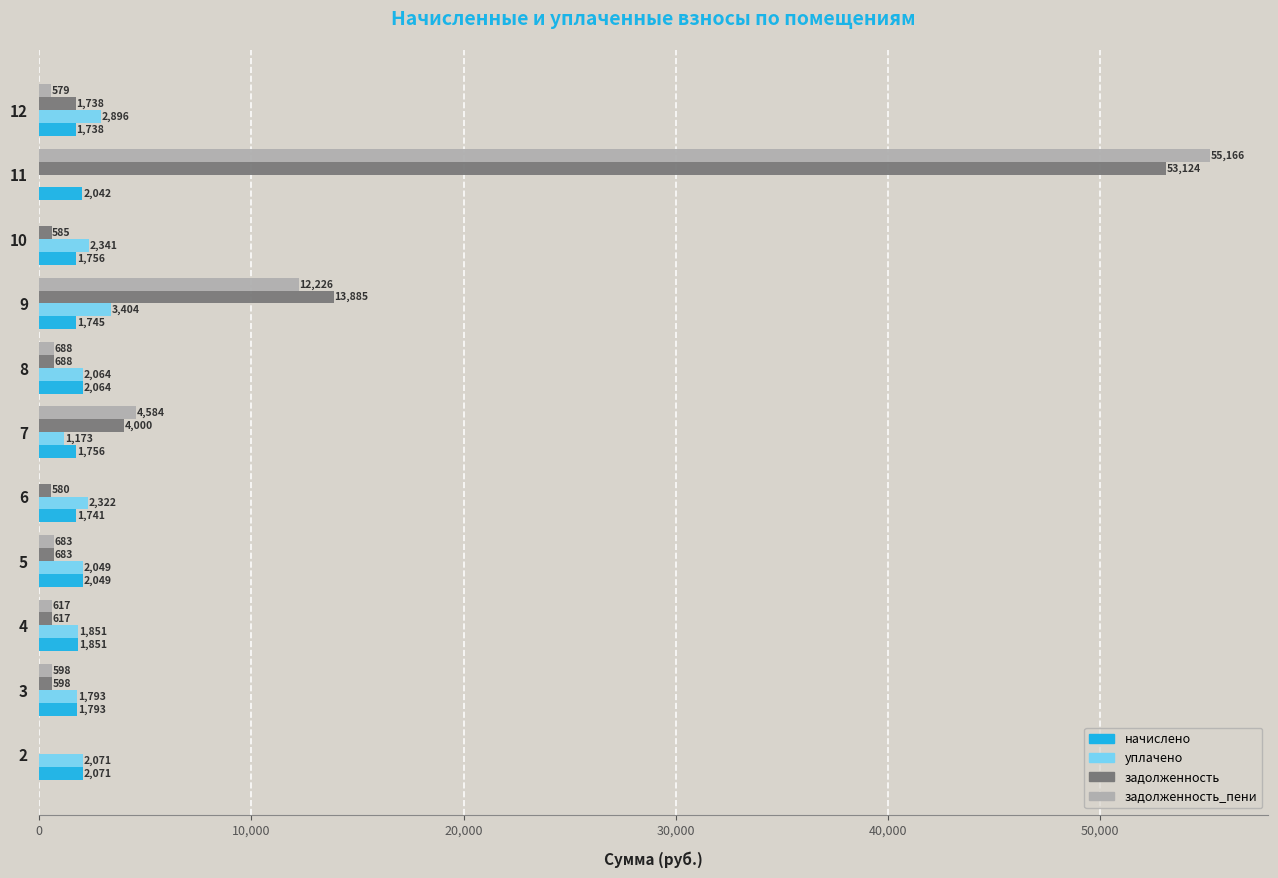

What is the approximate value of начислено at 7?

1756.0